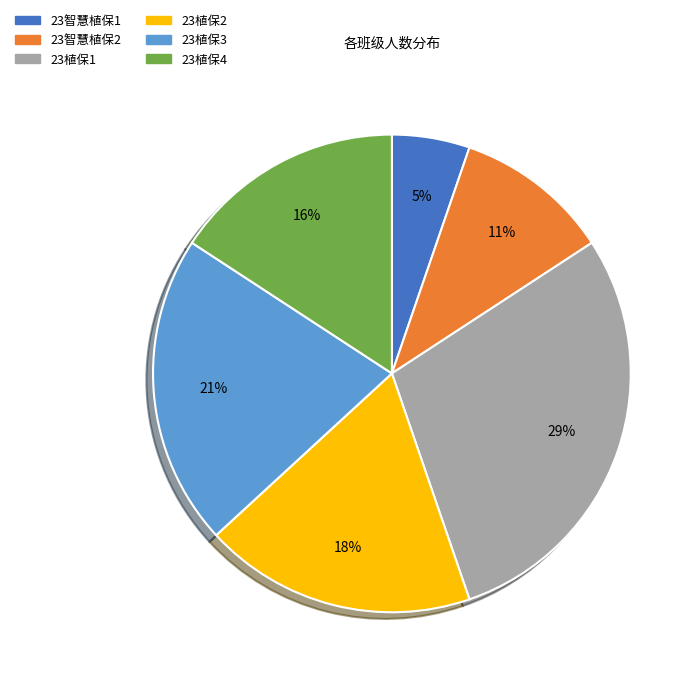

Combined, do 23植保1 and 23智慧植保2 account for over 50%?

No